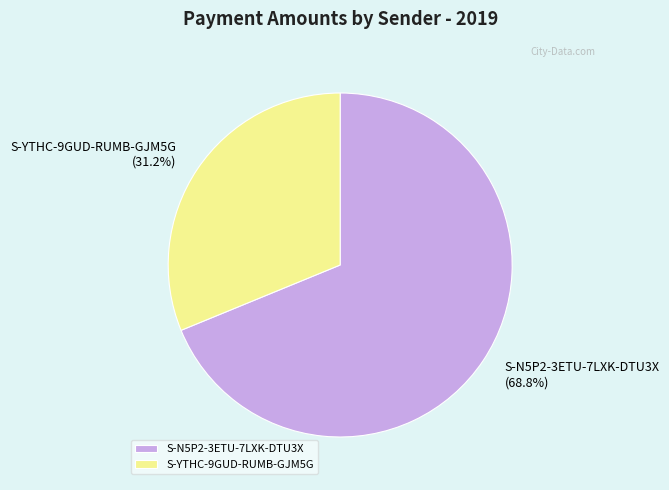

Which category has the smallest portion of the pie?

S-YTHC-9GUD-RUMB-GJM5G